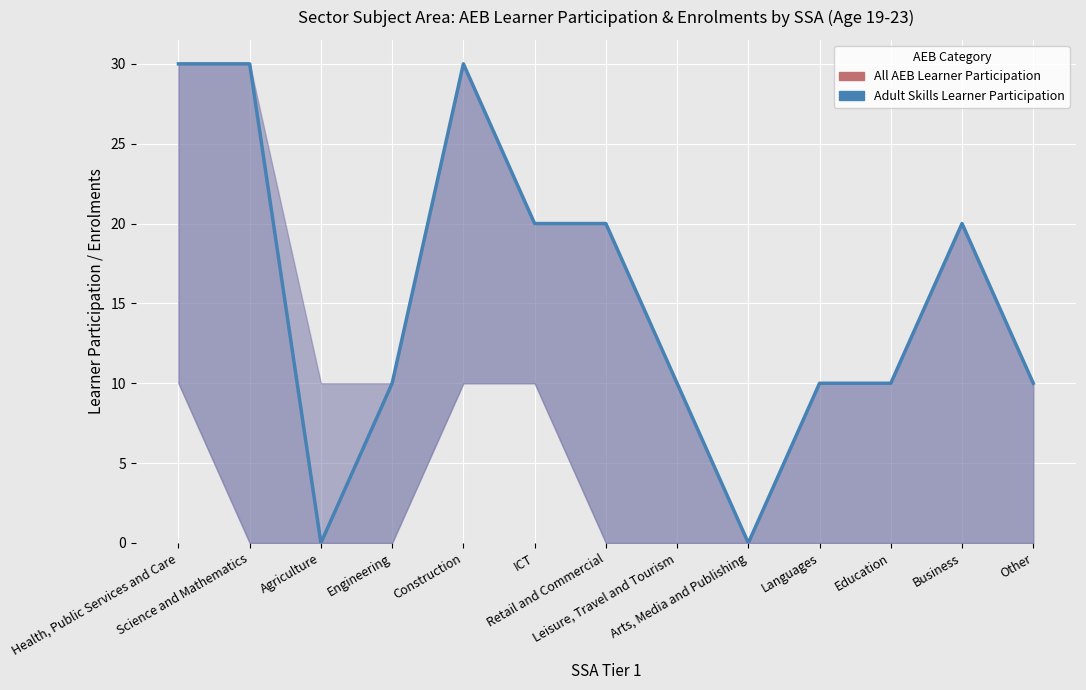

Reading right to left, list all the values displayed in this chart.

Other=10	Business=20	Education=10	Languages=10	Arts, Media and Publishing=0	Leisure, Travel and Tourism=10	Retail and Commercial=20	ICT=20	Construction=30	Engineering=10	Agriculture=0	Science and Mathematics=30	Health, Public Services and Care=30